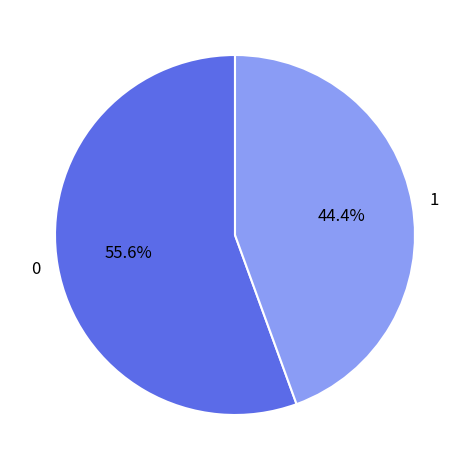

What is the ratio of the value at 1 to the value at 0?

0.8